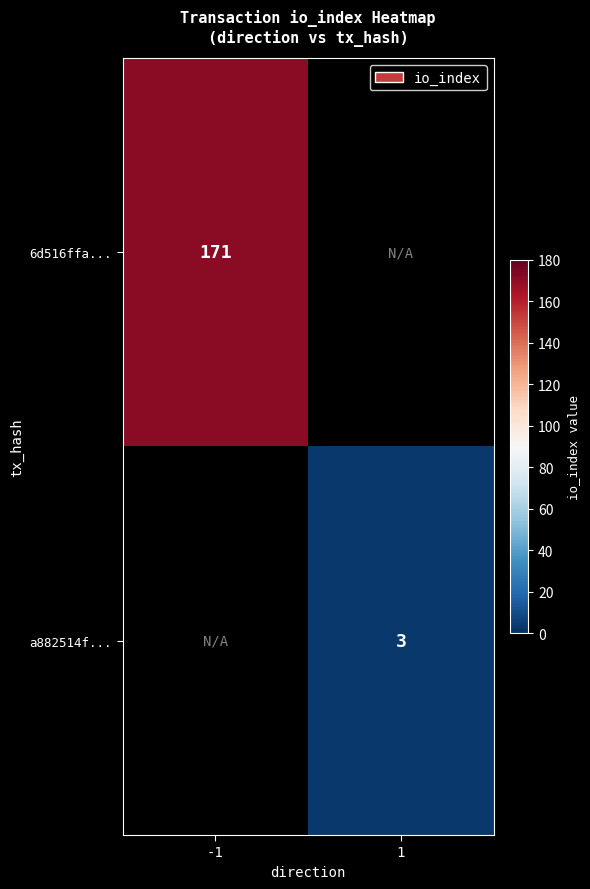

Which category has the lowest value across all series?

1